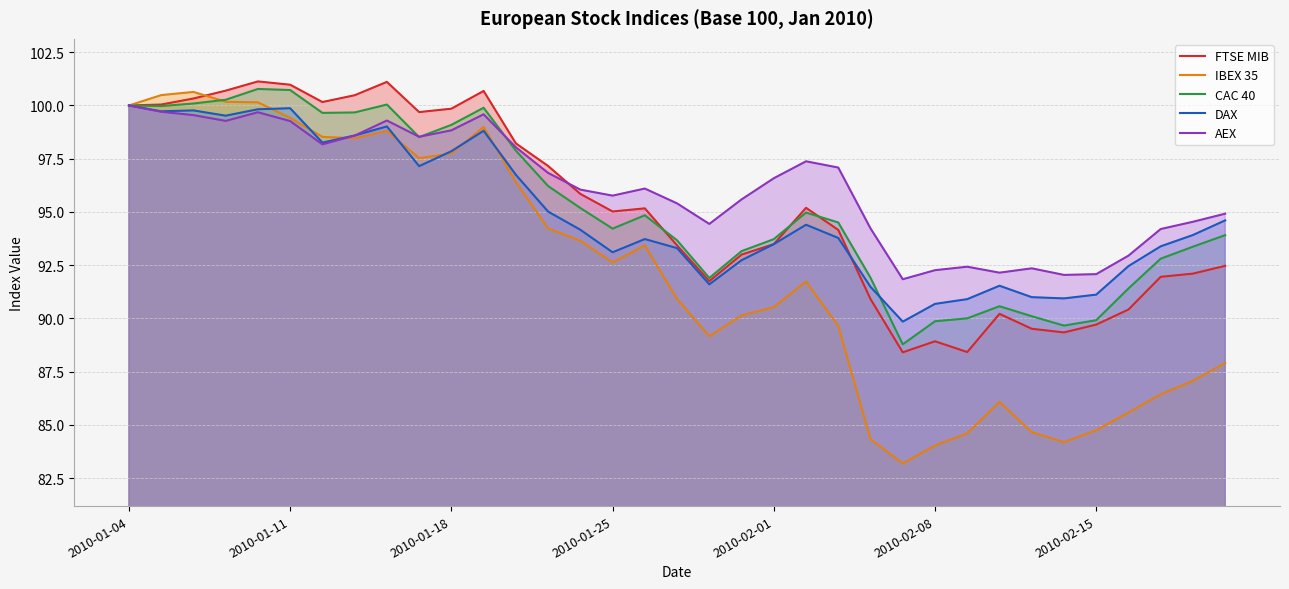

Which series has the widest spread of values?

IBEX 35